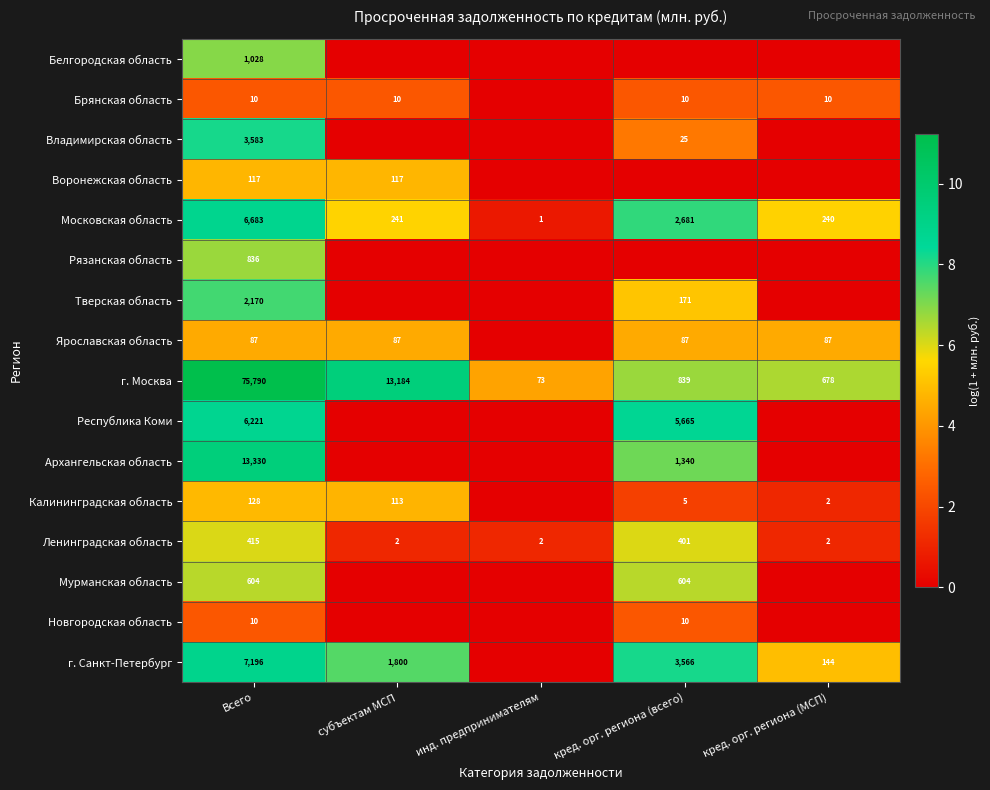

Is it true that Рязанская область equals 836 at Всего?

True